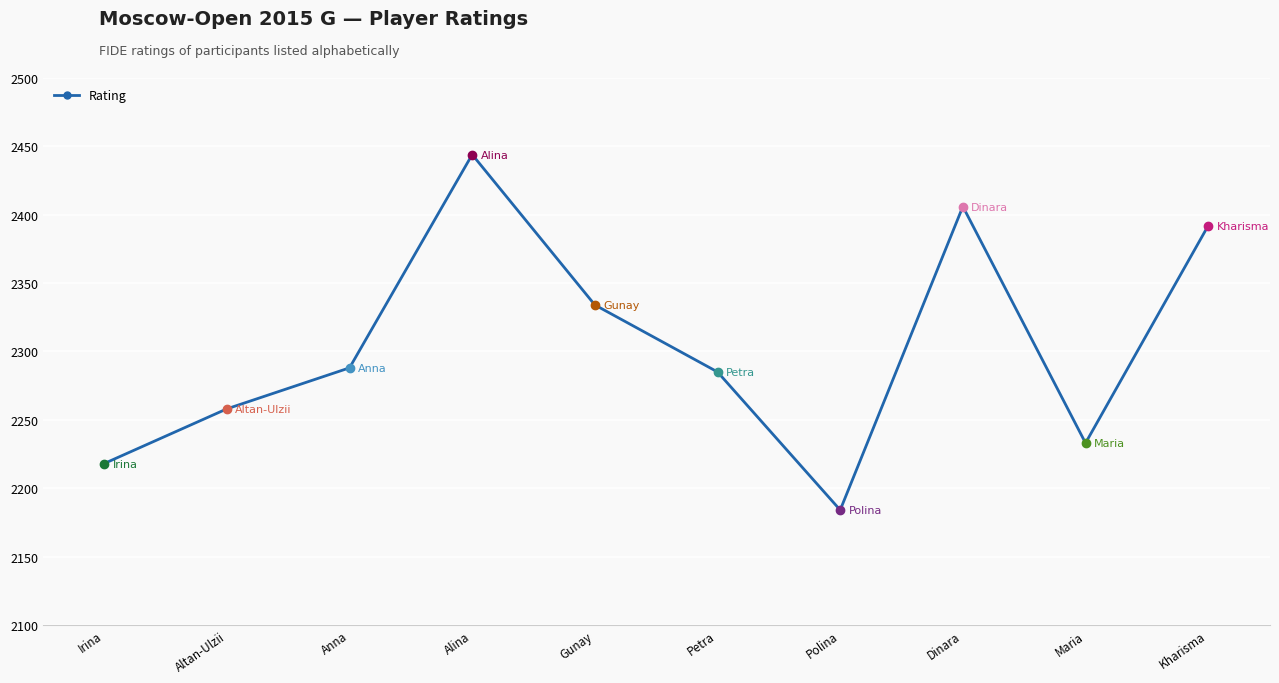

What position from the right is Irina?

10